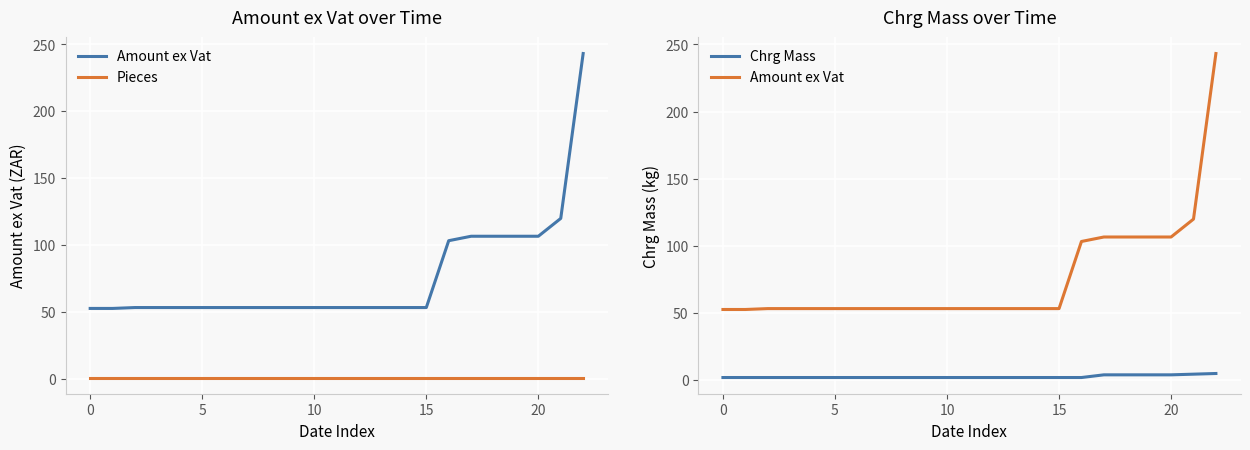

Which series has the largest range (max minus min)?

Amount ex Vat